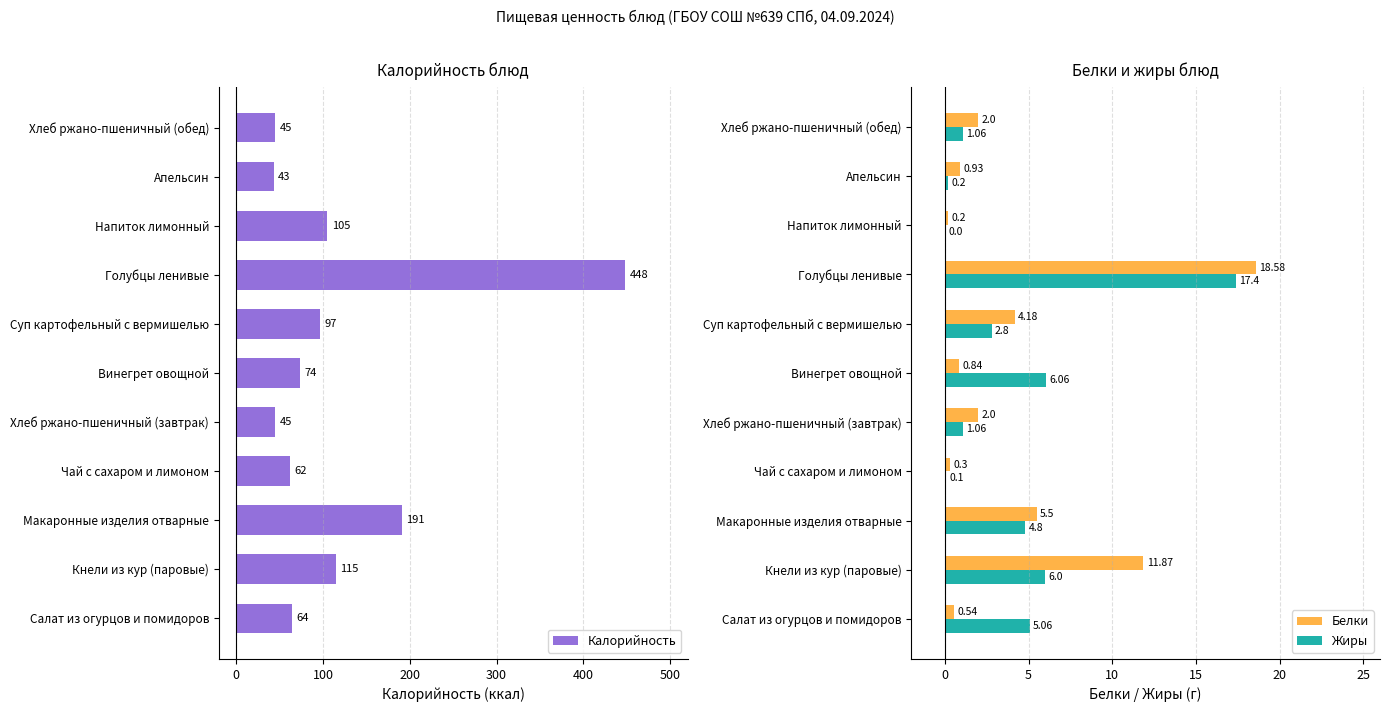

Where is Жиры nearest to the value 8?

Винегрет овощной